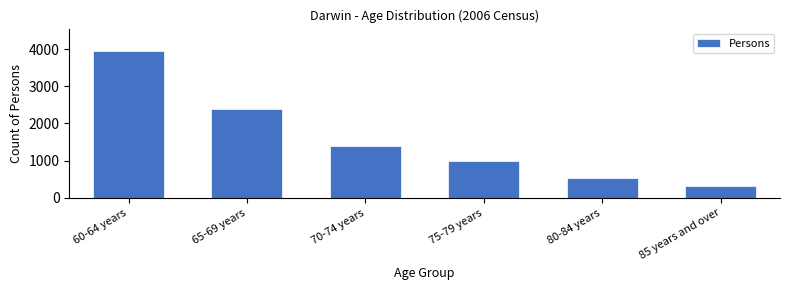

Reading left to right, list all the values displayed in this chart.

60-64 years=3957	65-69 years=2399	70-74 years=1394	75-79 years=984	80-84 years=524	85 years and over=323